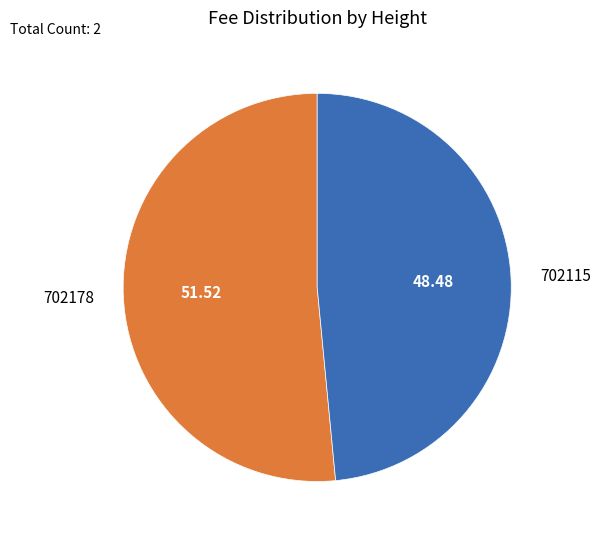

Which slice represents more than half of the pie?

702178